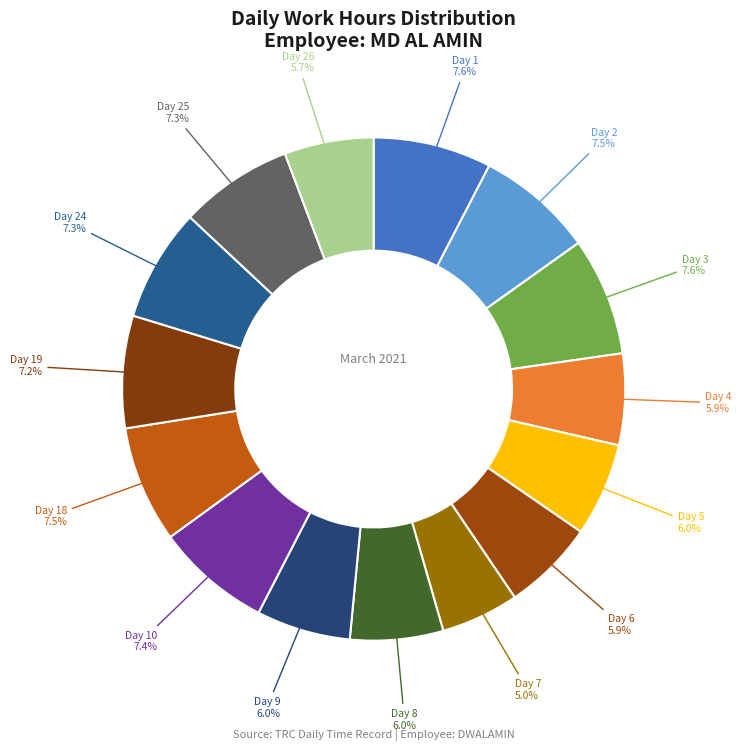

Which slice is the smallest?

Day 7